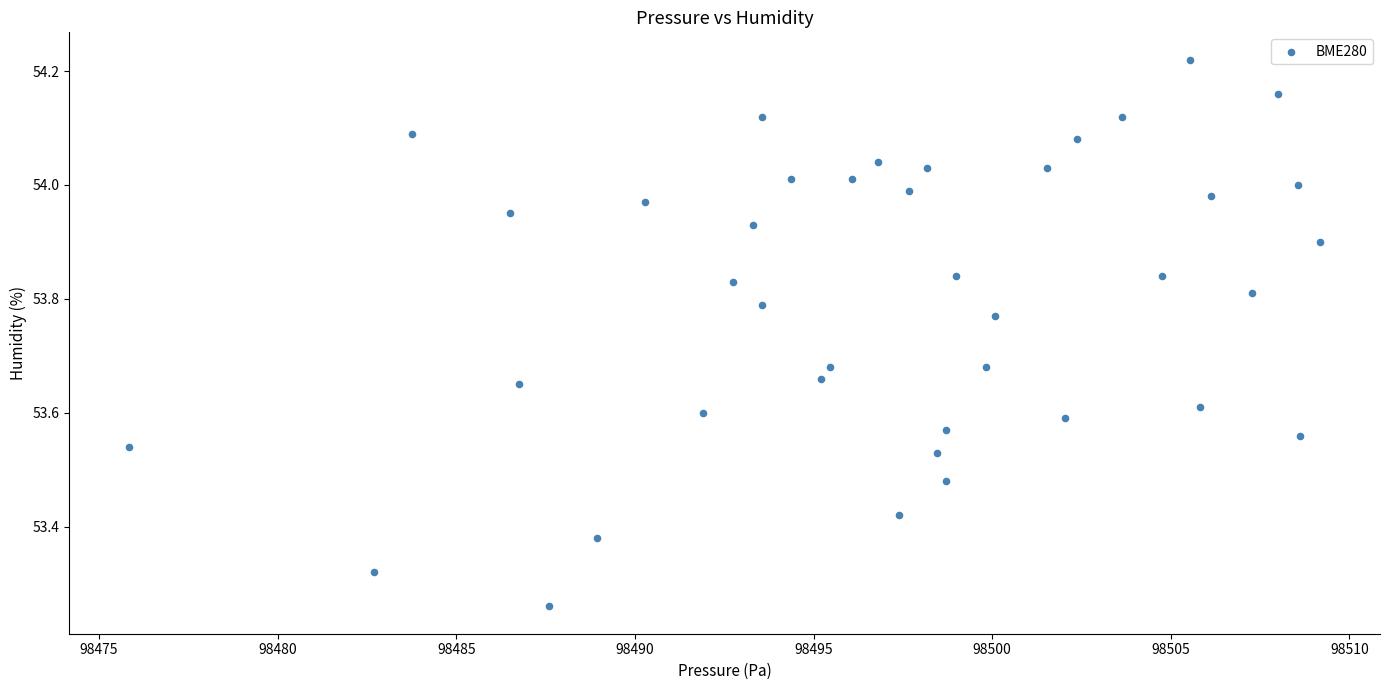

What is the range of X values (max minus min)?

33.4